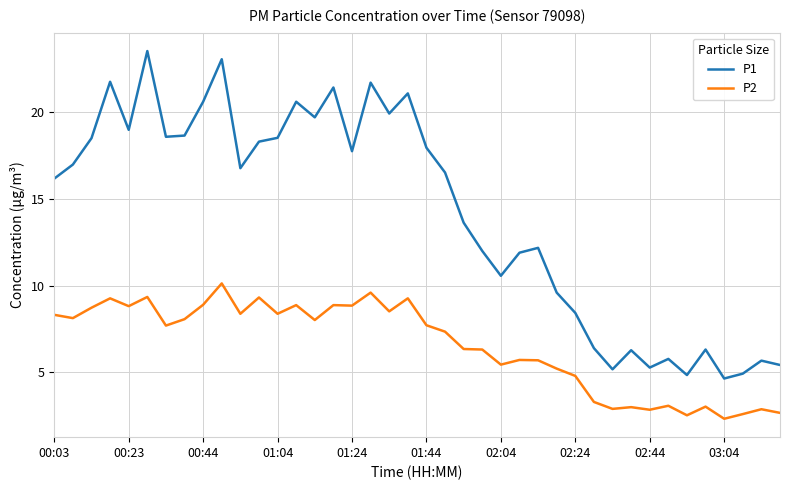

Which series has the largest range (max minus min)?

P1